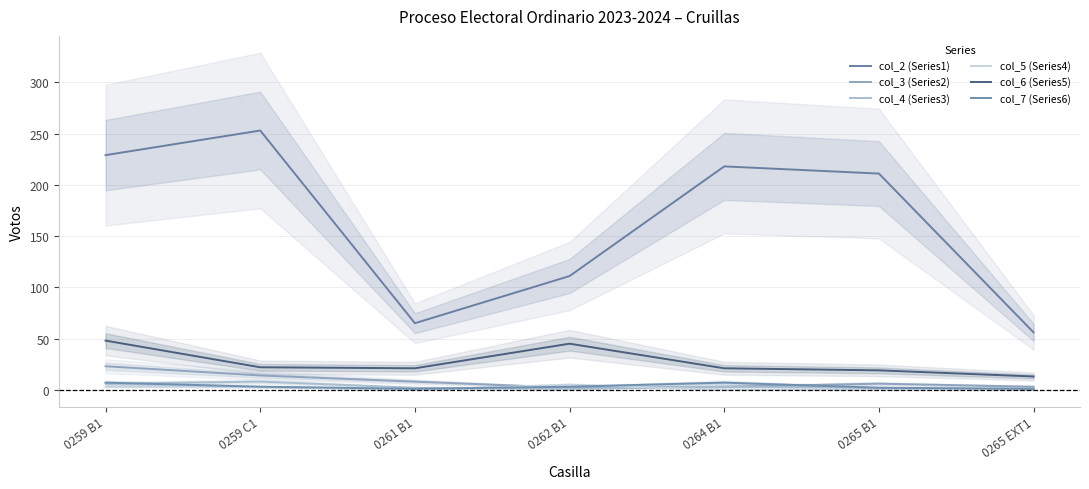

What is the sum of the col_5 (Series4) values at 0259 C1 and 0265 EXT1?

4